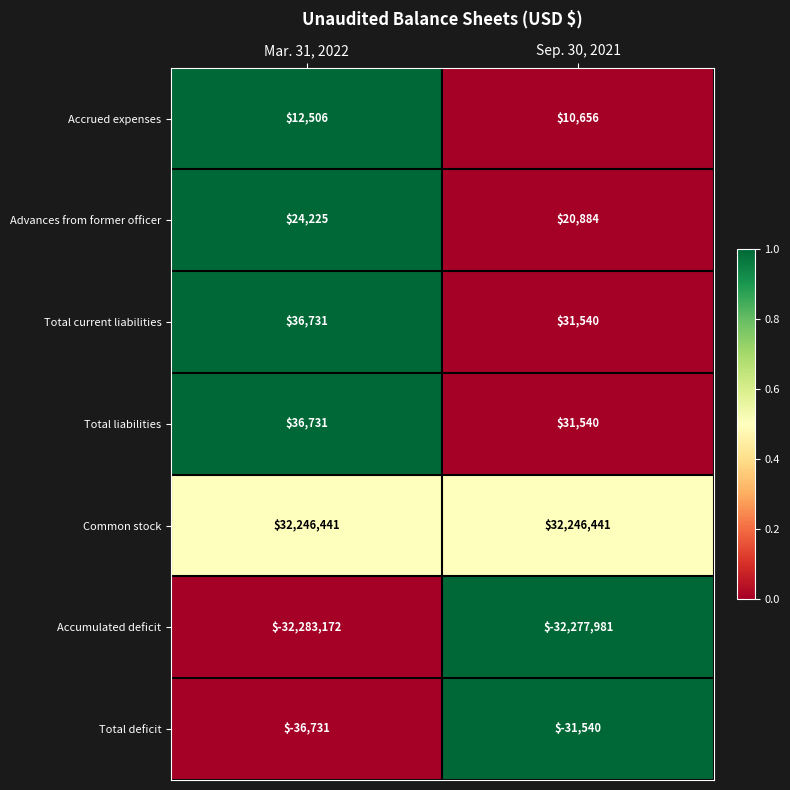

What is the total value across all series at Sep. 30, 2021?

31540